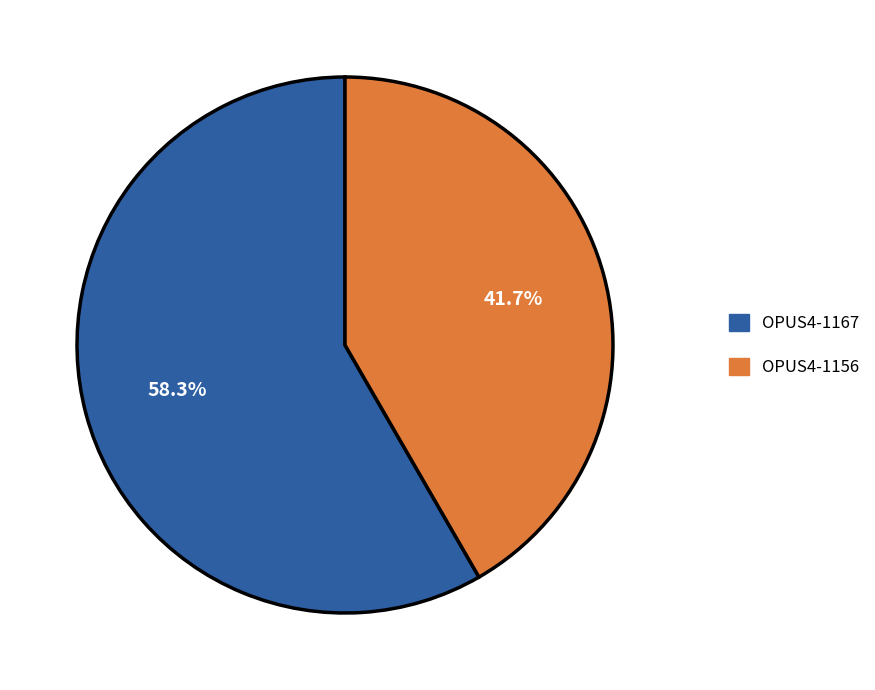

Combined, do OPUS4-1156 and OPUS4-1167 account for over 50%?

Yes